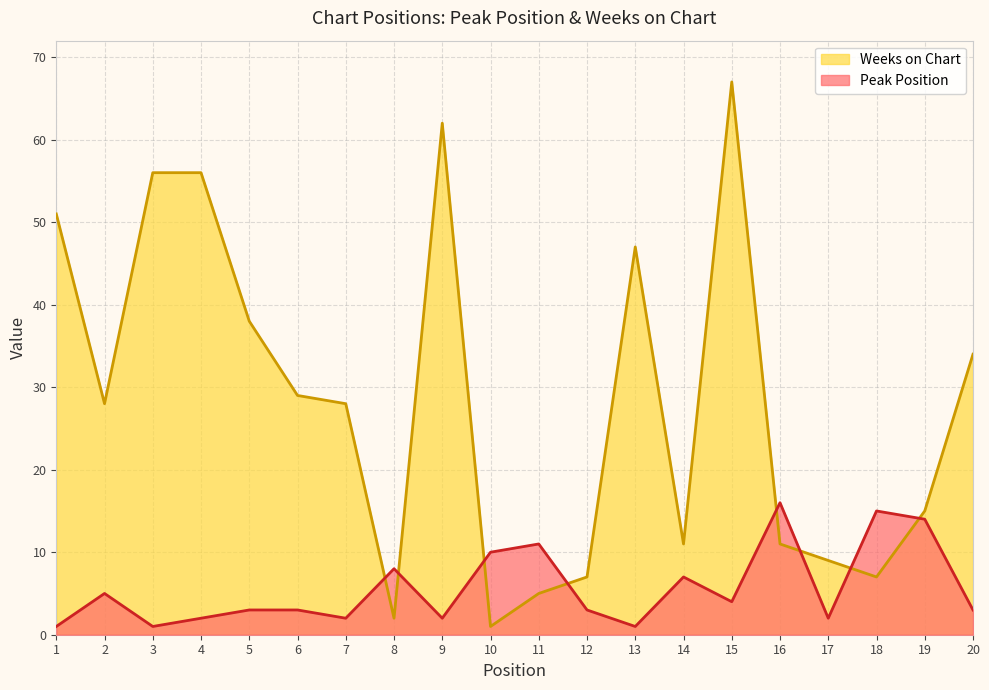

Read the Weeks on Chart value at 7, to the nearest 10.

30